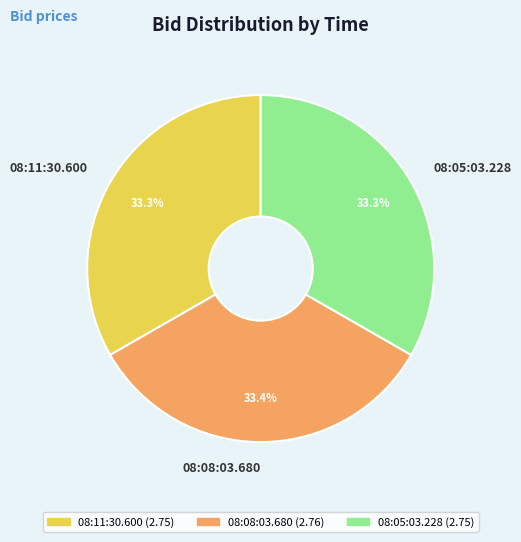

Is there a majority slice in this chart?

No